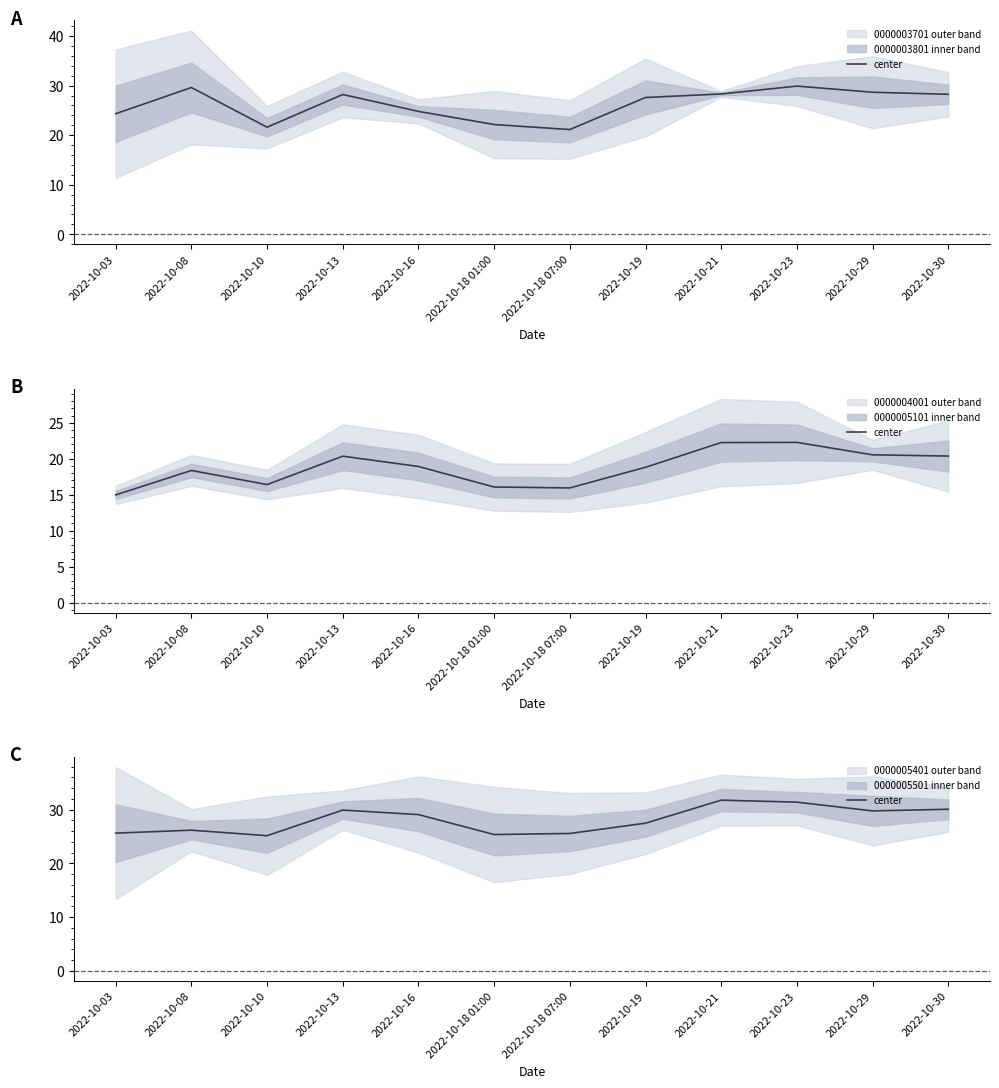

Reading right to left, extract all data points from this chart.

2022-10-30=30.1	2022-10-29=29.7	2022-10-23=31.4	2022-10-21=31.7	2022-10-19=27.5	2022-10-18 07:00=25.6	2022-10-18 01:00=25.4	2022-10-16=29.1	2022-10-13=29.9	2022-10-10=25.1	2022-10-08=26.2	2022-10-03=25.6